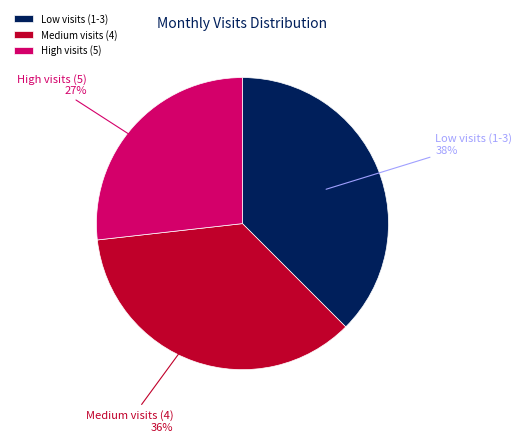

Combined, do Medium visits (4) and Low visits (1-3) account for over 50%?

Yes